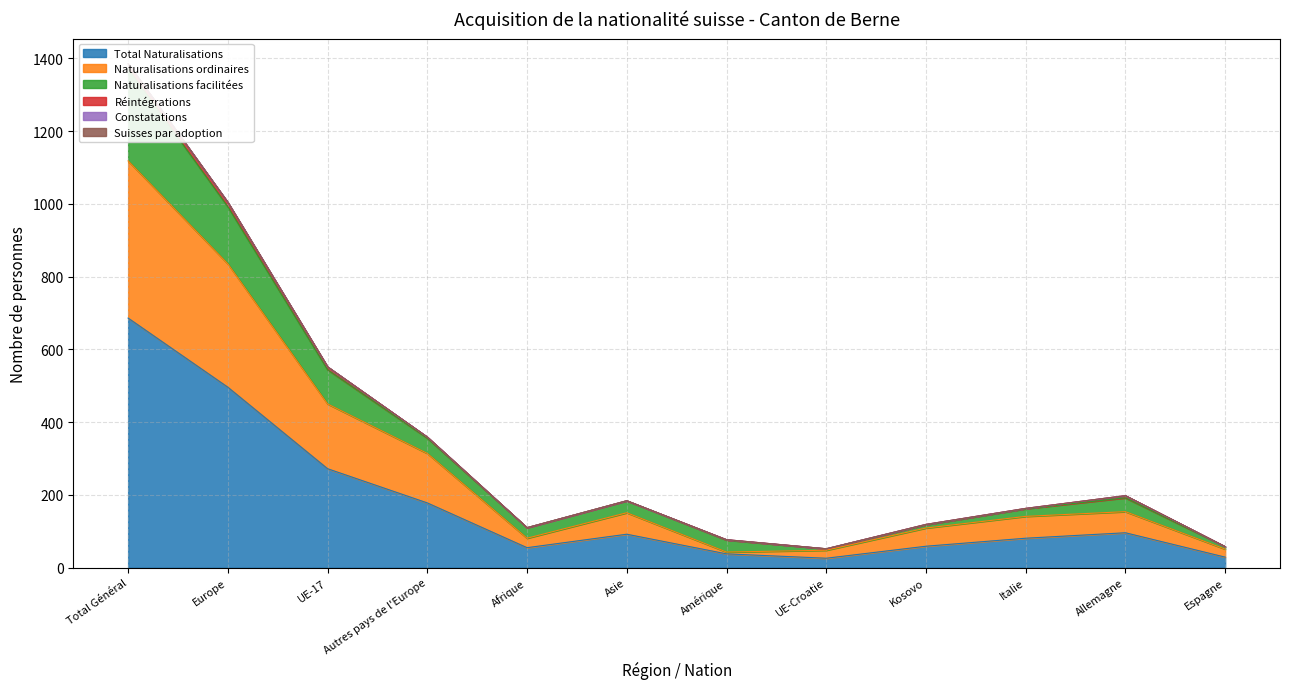

What is the difference between the maximum and minimum values in the Total Naturalisations series?

660